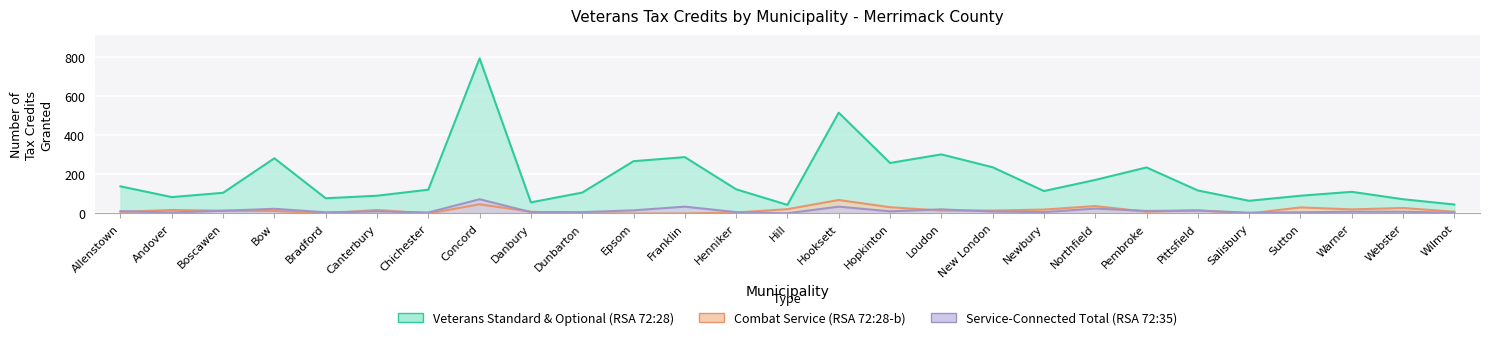

Rank the series at Loudon from highest to lowest value.

Veterans Standard & Optional (RSA 72:28), Service-Connected Total (RSA 72:35), Combat Service (RSA 72:28-b)